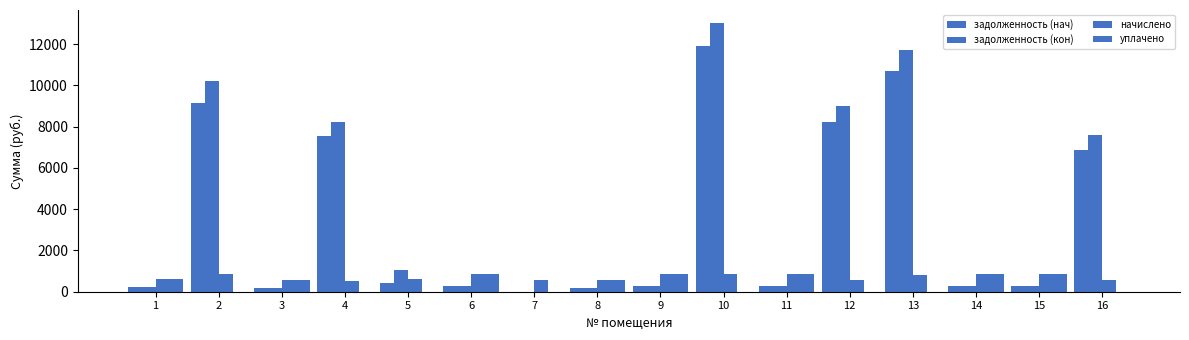

Are the bars horizontal?

No